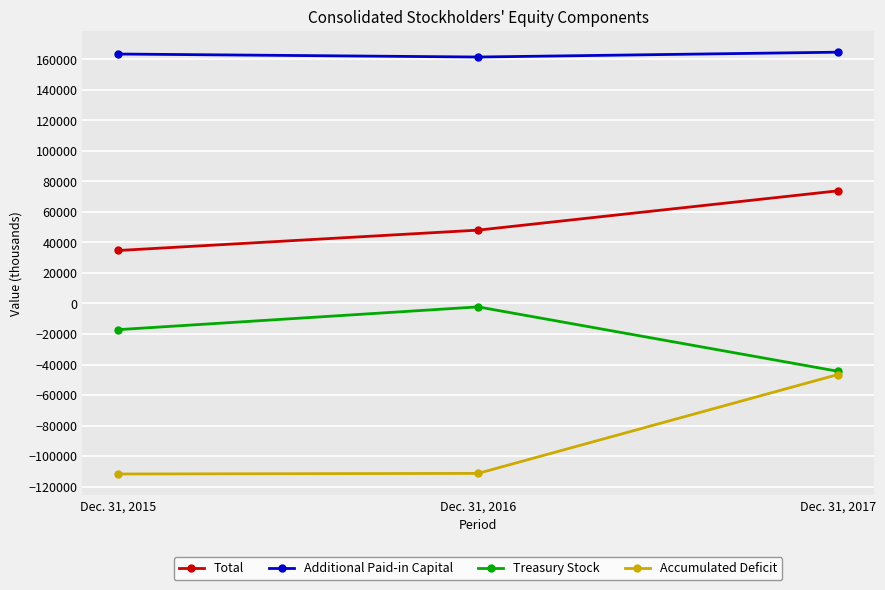

Which series has the largest range (max minus min)?

Accumulated Deficit